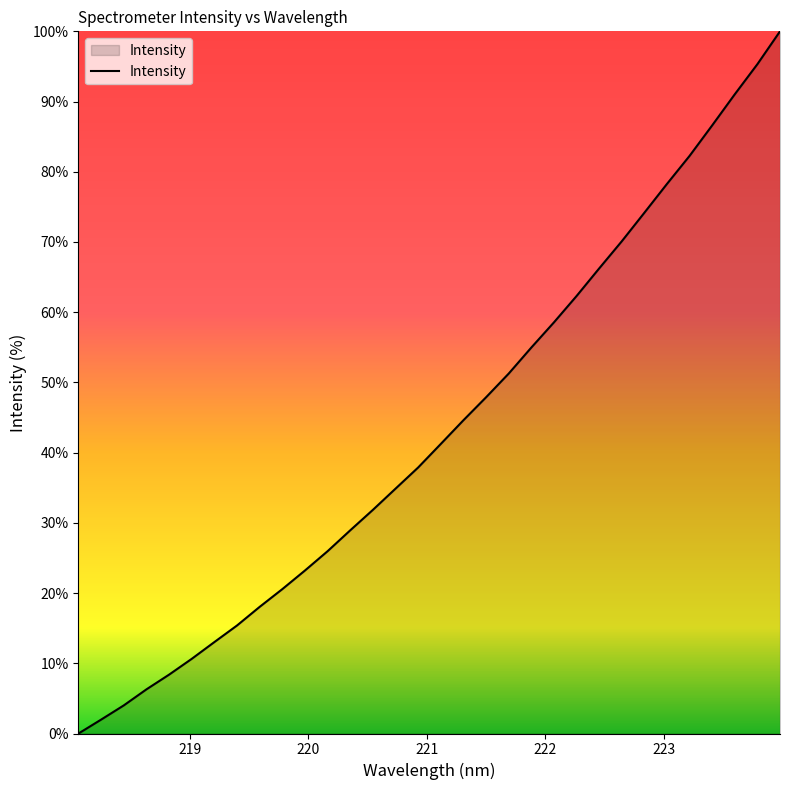

What is the difference between the maximum and minimum values?

100.0